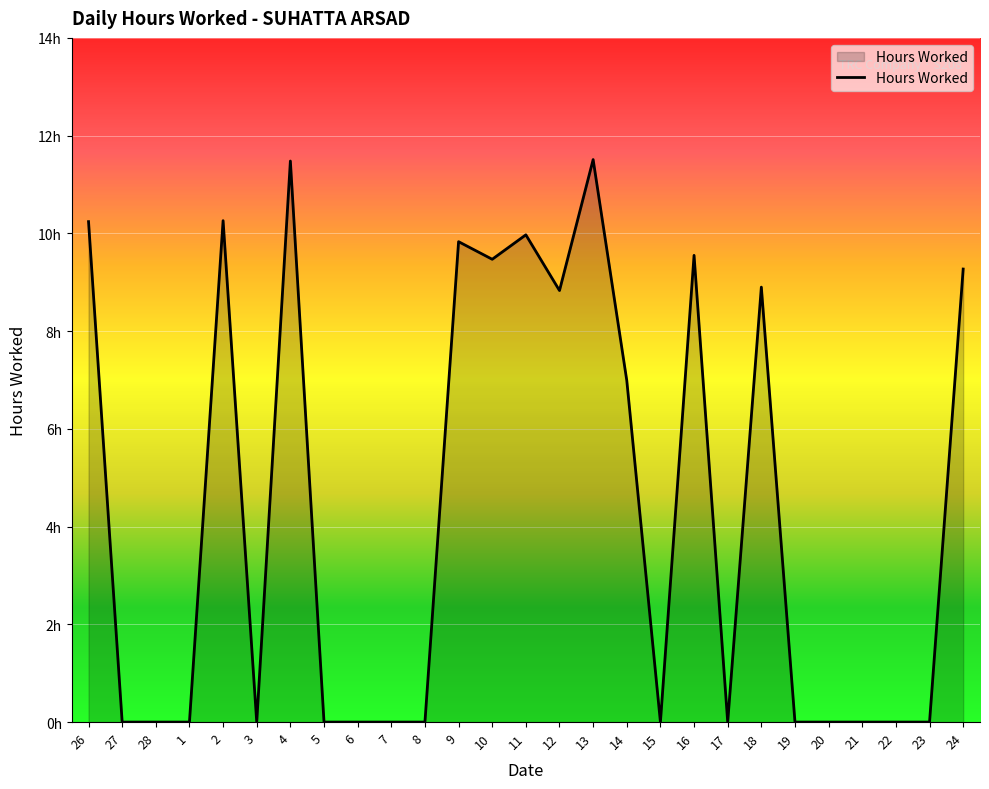

How many points are lower than both their immediate neighbors (excluding endpoints)?

5